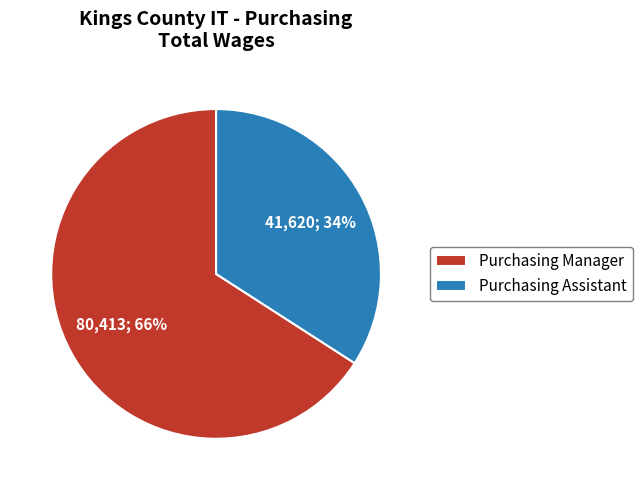

Which category has the smallest portion of the pie?

Purchasing Assistant